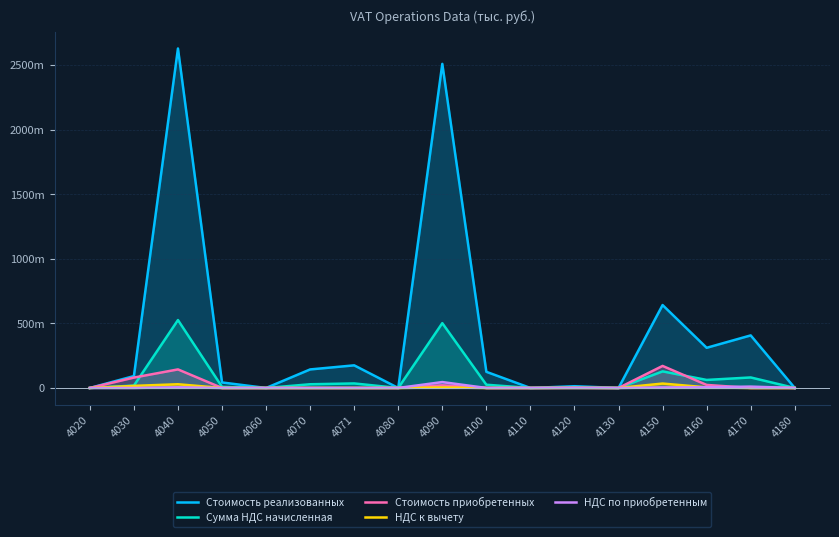

Between 4050 and 4071, which is larger?

4071